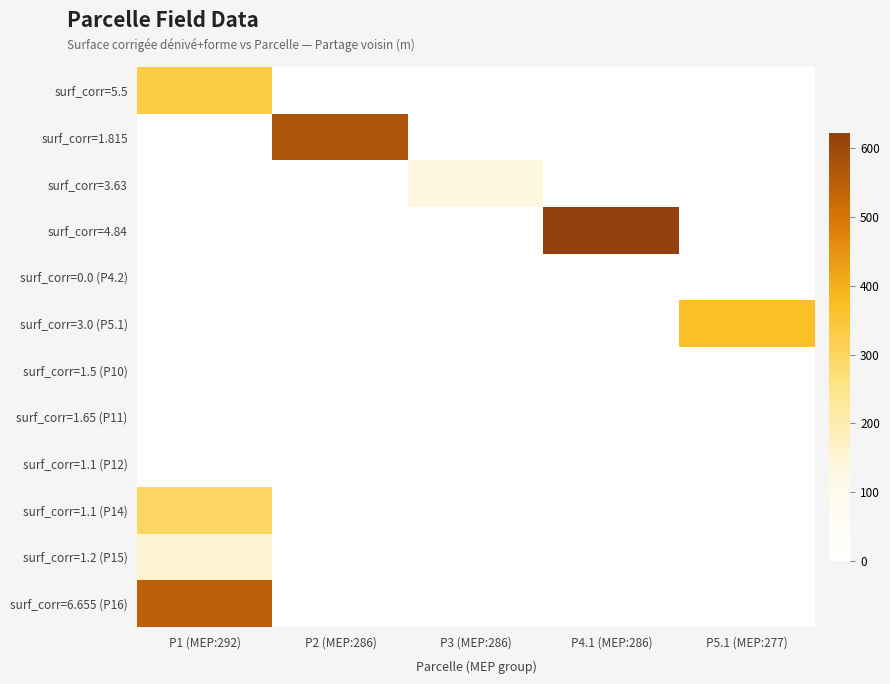

At P4.1 (MEP:286), list the series in order from smallest to largest.

surf_corr=5.5, surf_corr=1.815, surf_corr=3.63, surf_corr=0.0 (P4.2), surf_corr=3.0 (P5.1), surf_corr=1.5 (P10), surf_corr=1.65 (P11), surf_corr=1.1 (P12), surf_corr=1.1 (P14), surf_corr=1.2 (P15), surf_corr=6.655 (P16), surf_corr=4.84